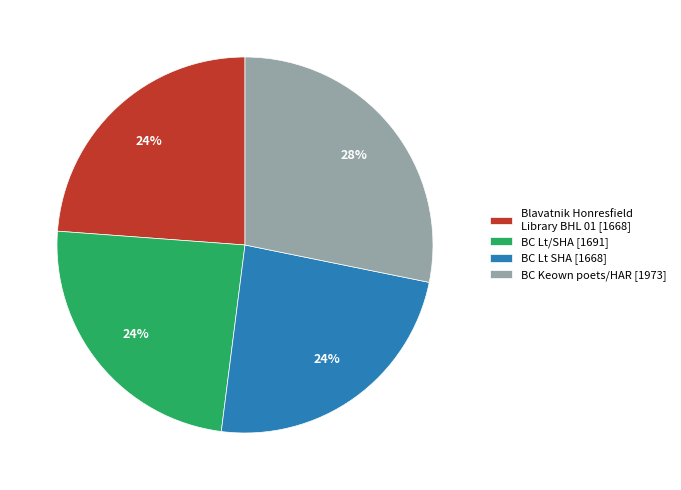

Do BC Lt SHA [1668] and BC Lt/SHA [1691] together represent more than half of the pie?

No